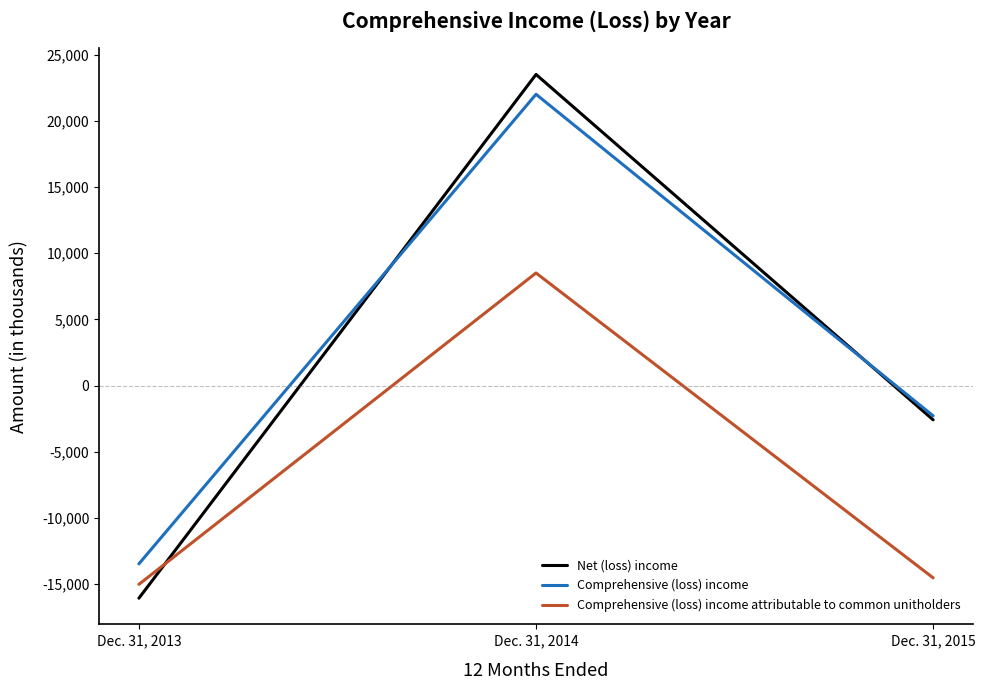

Which label corresponds to the smallest value in the chart?

Dec. 31, 2013